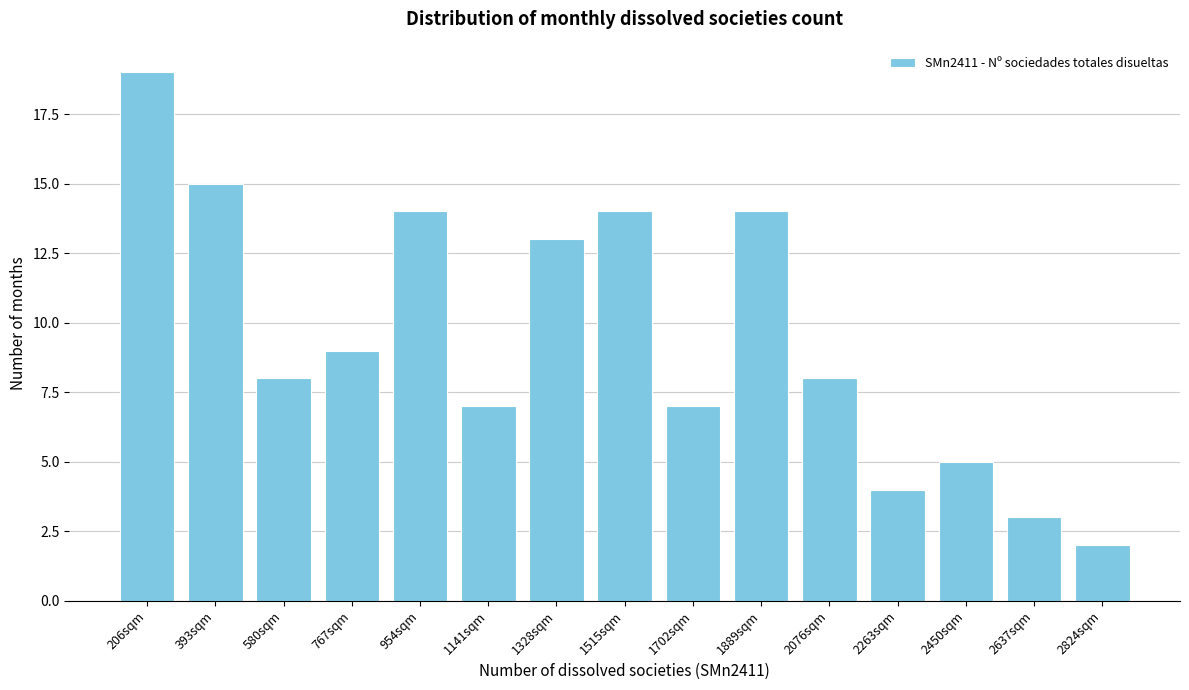

Reading left to right, what are all the values shown in this chart?

19	15	8	9	14	7	13	14	7	14	8	4	5	3	2